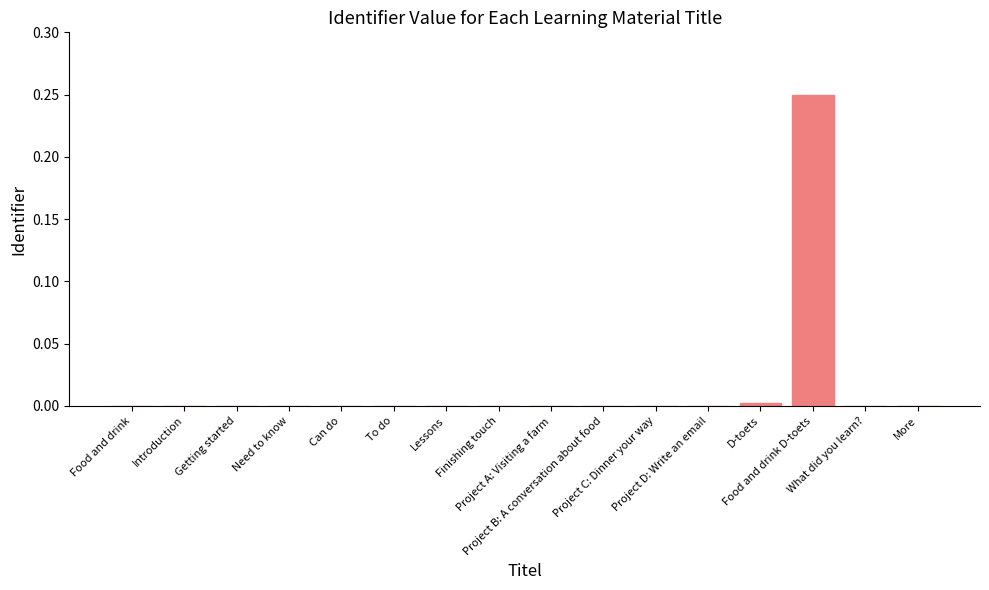

What is the sum of all values?

0.3